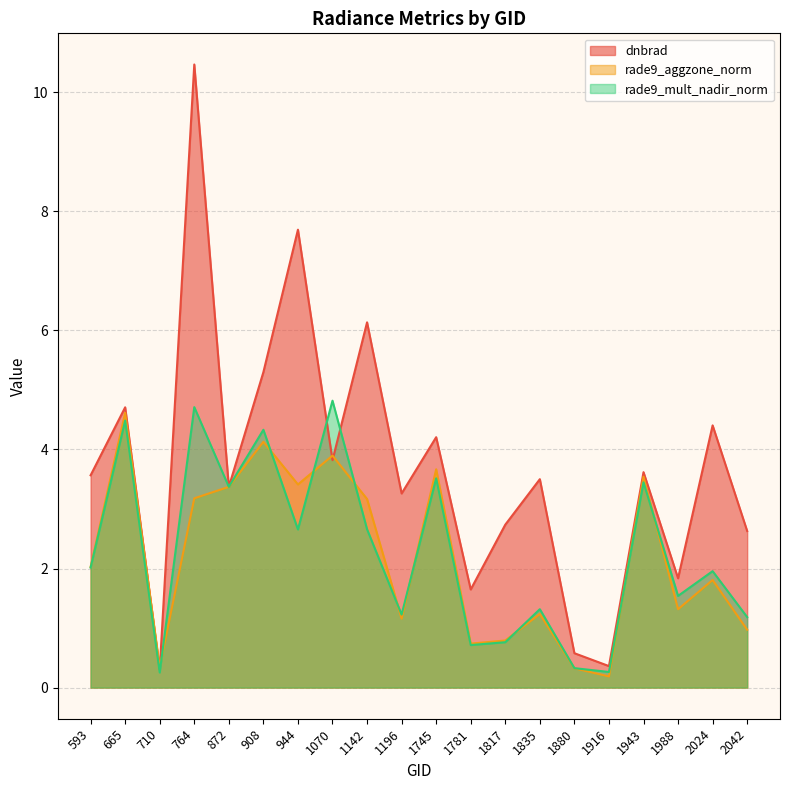

At which category does rade9_mult_nadir_norm reach its first local peak?

665